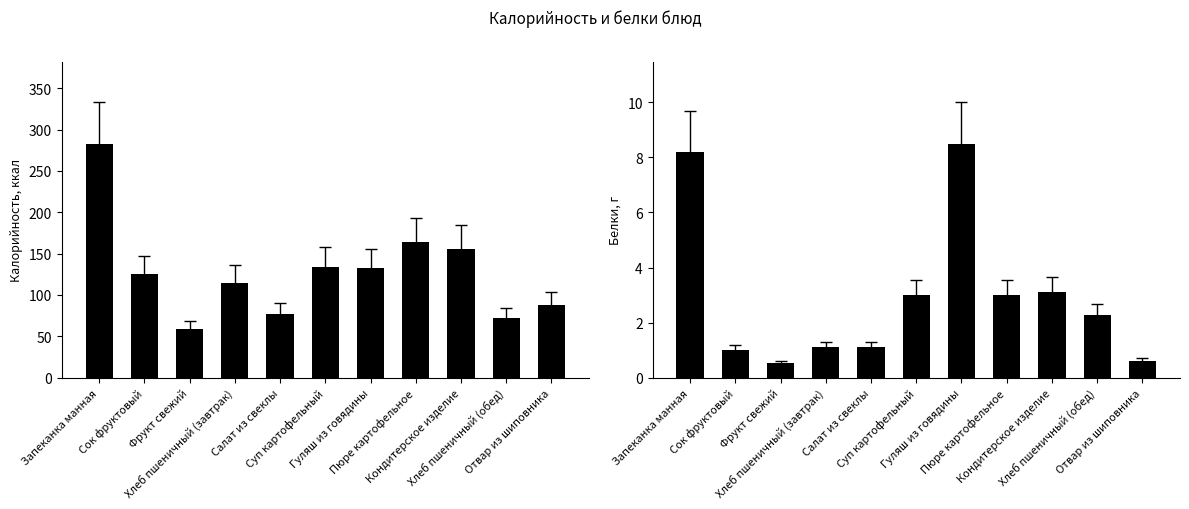

What is the label of the 11th bar from the right?

Запеканка манная